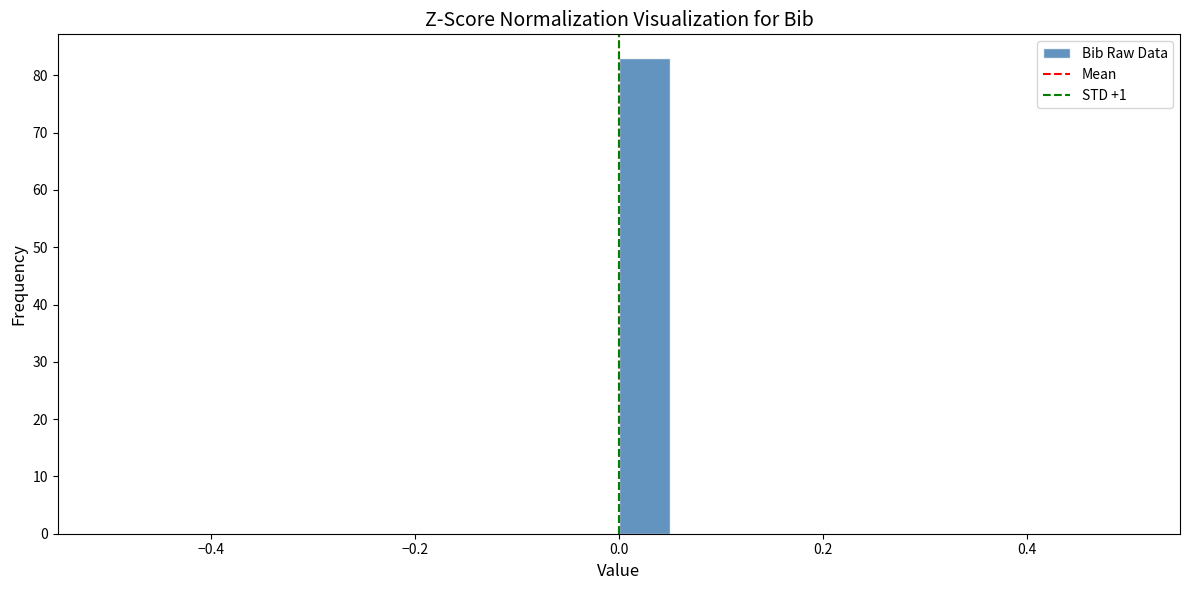

Read against the x-axis, roughly where is the centre of the tallest bar?

0.02